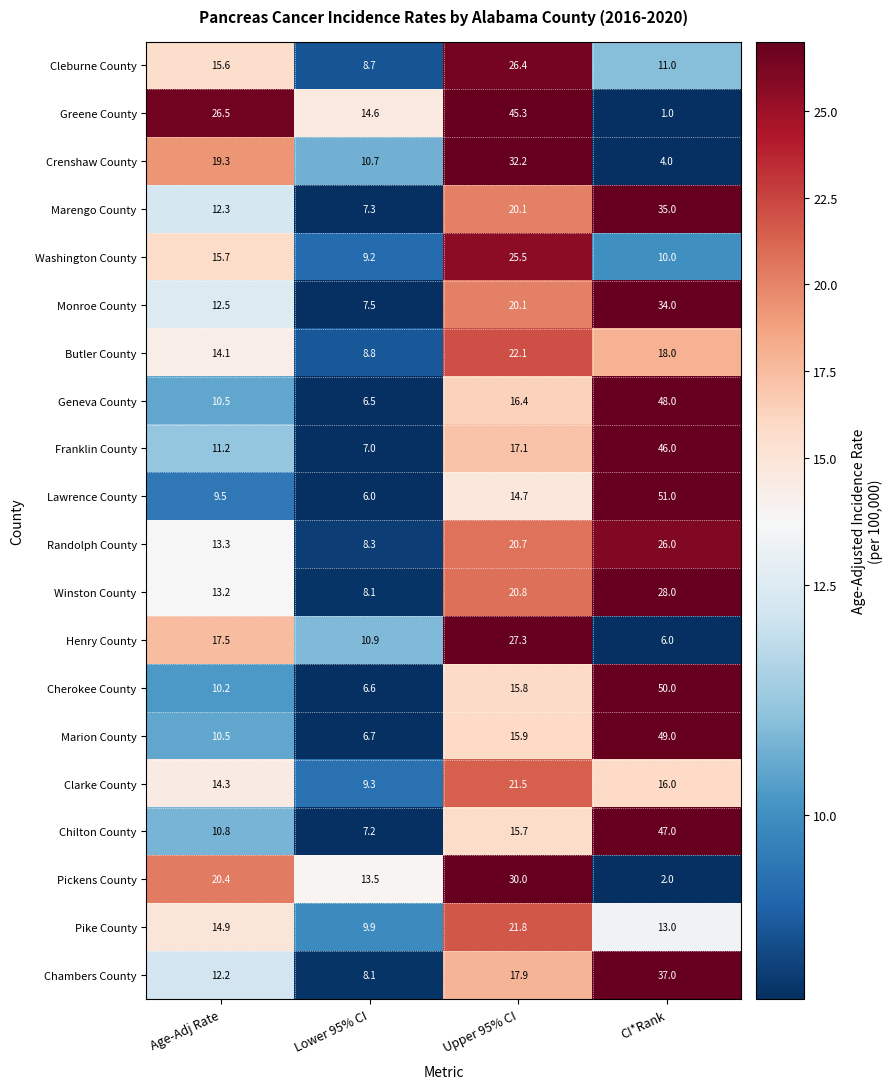

At how many categories does at least one series exceed 28?

2